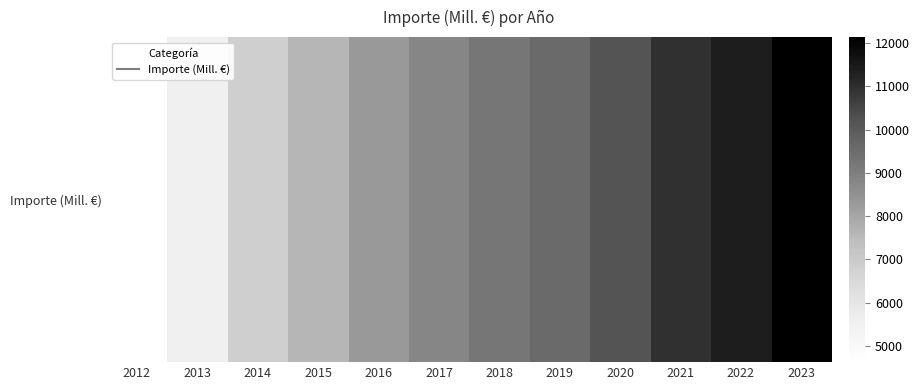

At which label does the data first exceed 9232?

2019